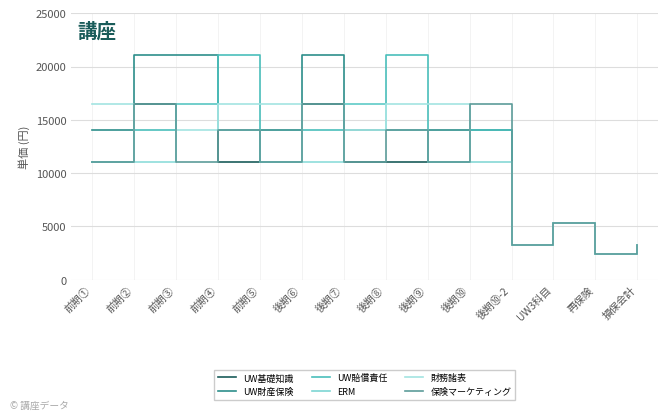

What is the difference between the ERM values at 損保会計 and 後期⑨?

7700